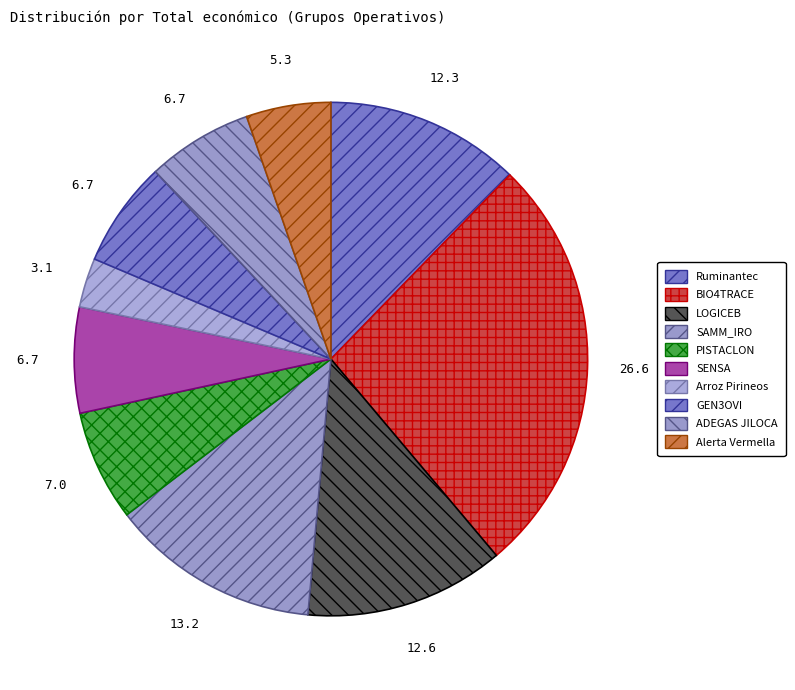

Count the number of slices in the pie.

10